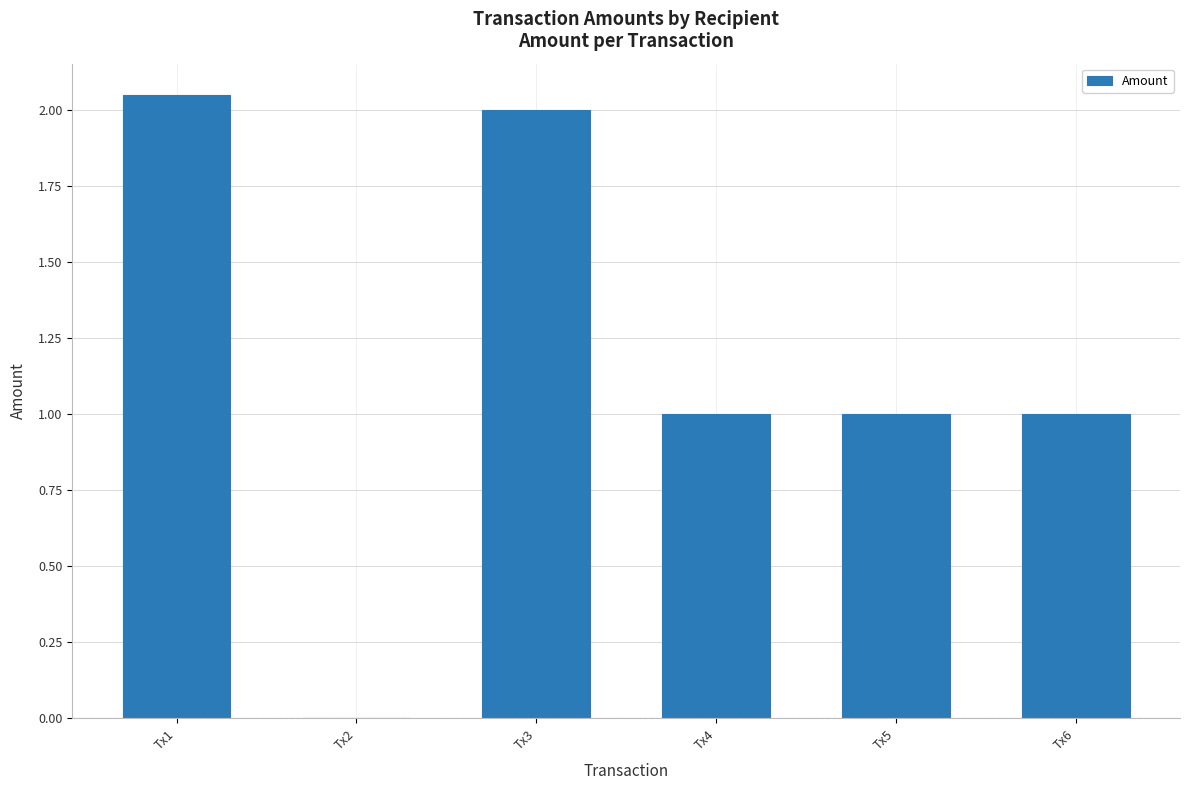

How many positive values are there?

5